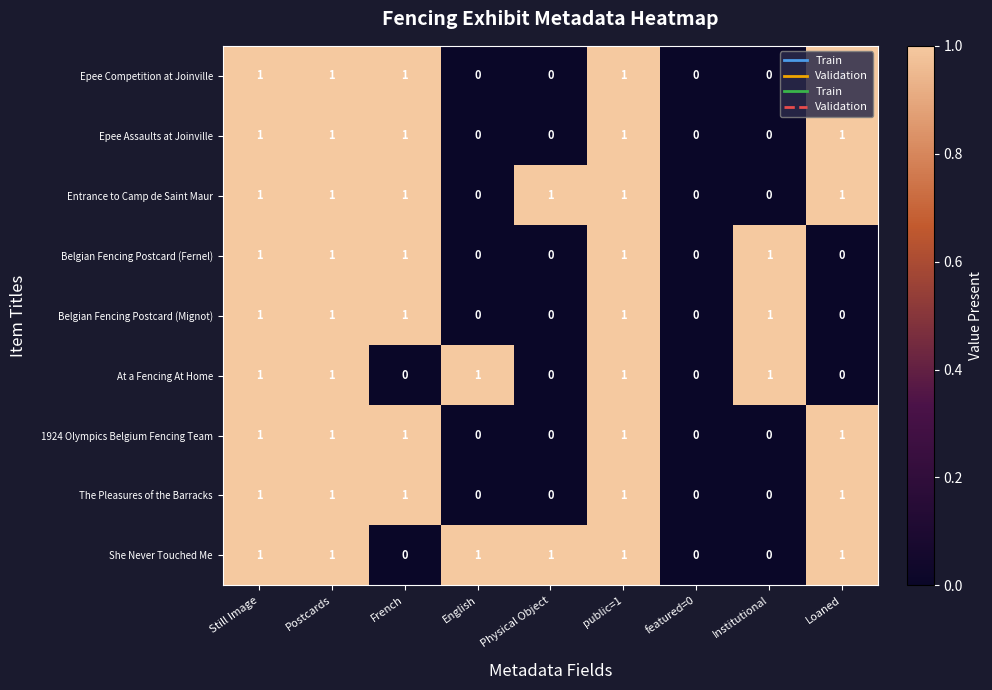

What is the total value across all series at Still Image?

9